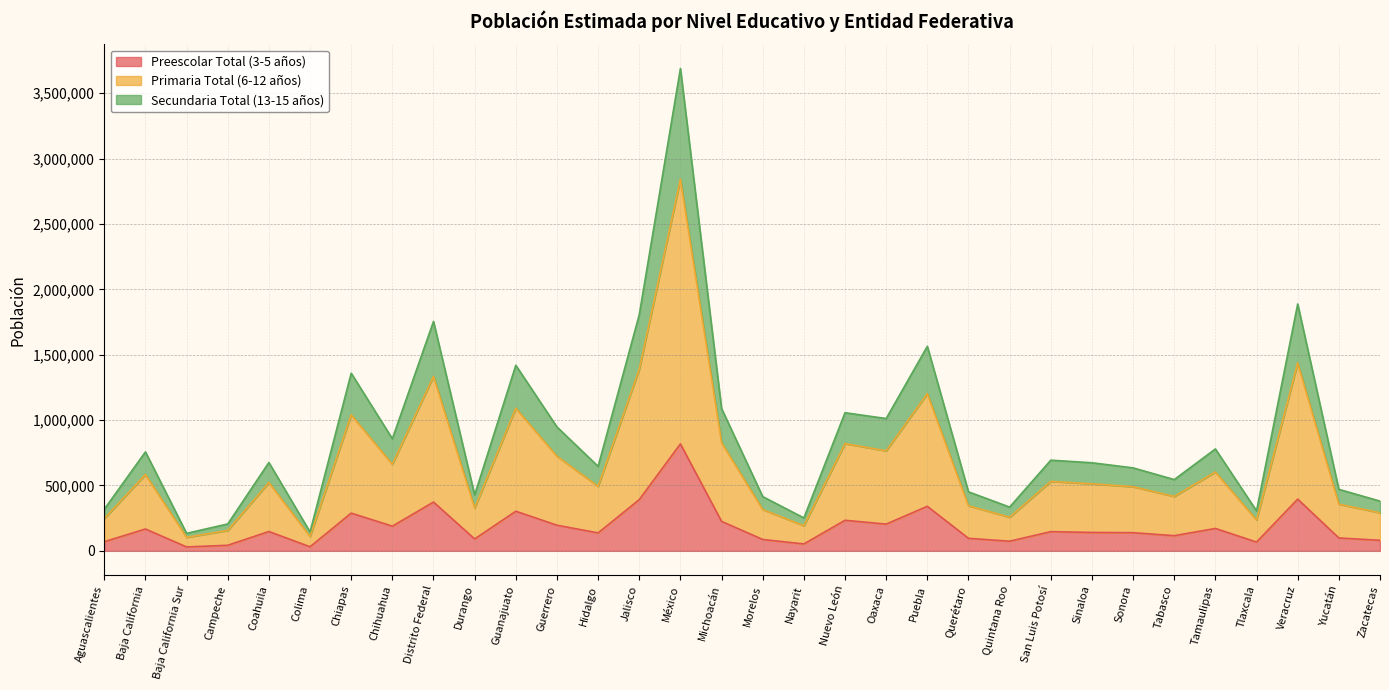

Is it true that Secundaria Total (13-15 años) equals 416023 at Michoacán?

False